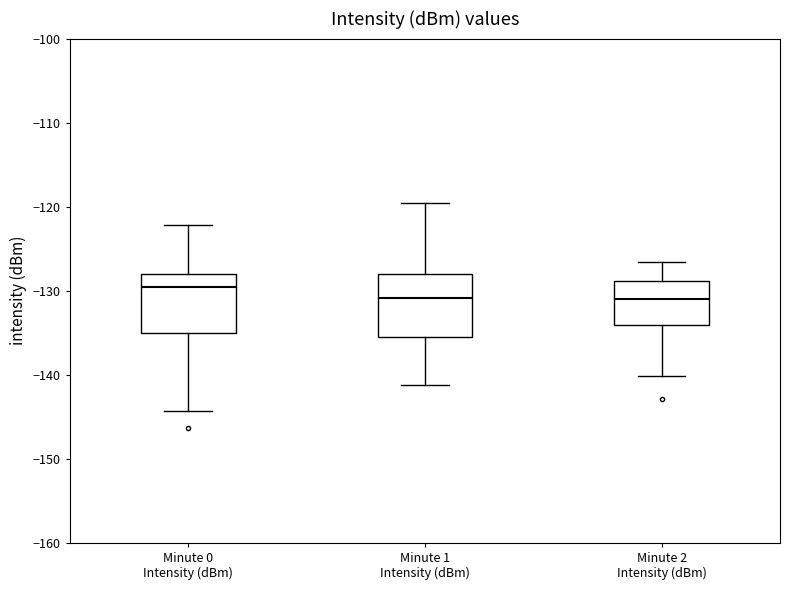

Reading left to right, transcribe this box plot: for each box, give where its median line is, the range the box spans, and where its two whiskers end, as read against the y-axis. The values are not printed on the chart, so give them approximately, as read against the axis.

Minute 0 Intensity (dBm): median -130, box -135 to -128, whiskers -144 to -122
Minute 1 Intensity (dBm): median -131, box -135 to -128, whiskers -141 to -120
Minute 2 Intensity (dBm): median -131, box -134 to -129, whiskers -140 to -127